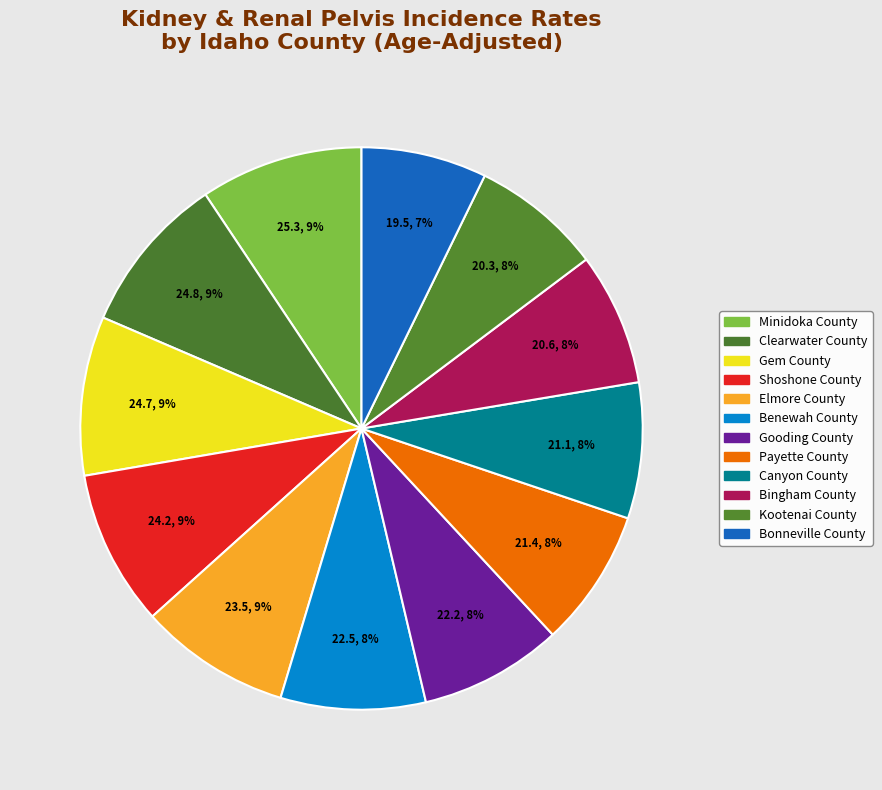

How many segments does this pie chart have?

12